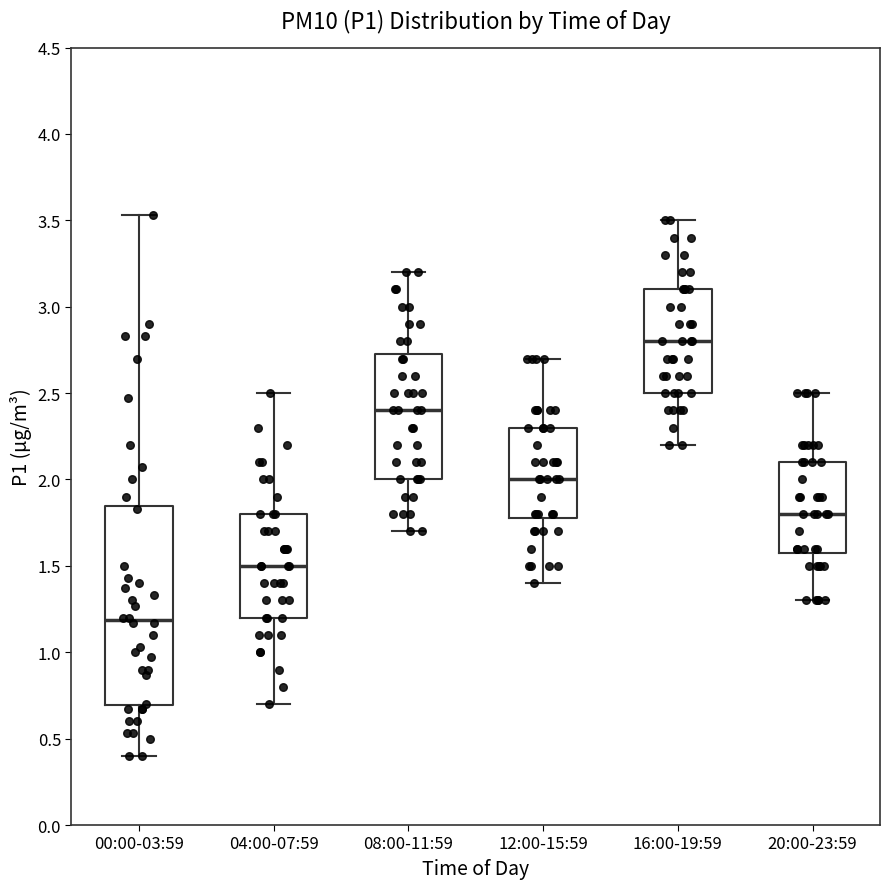

Which box has the highest median line?

16:00-19:59